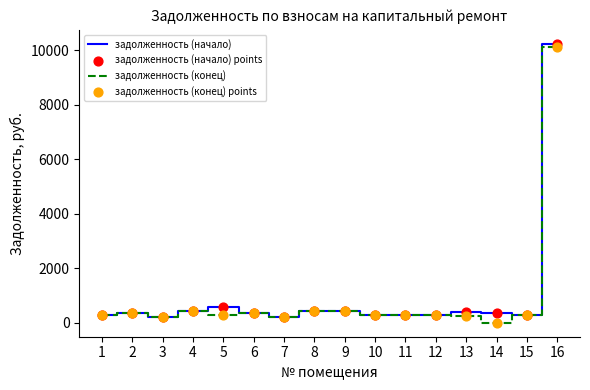

Which series changed the most between 2 and 16?

задолженность (начало)